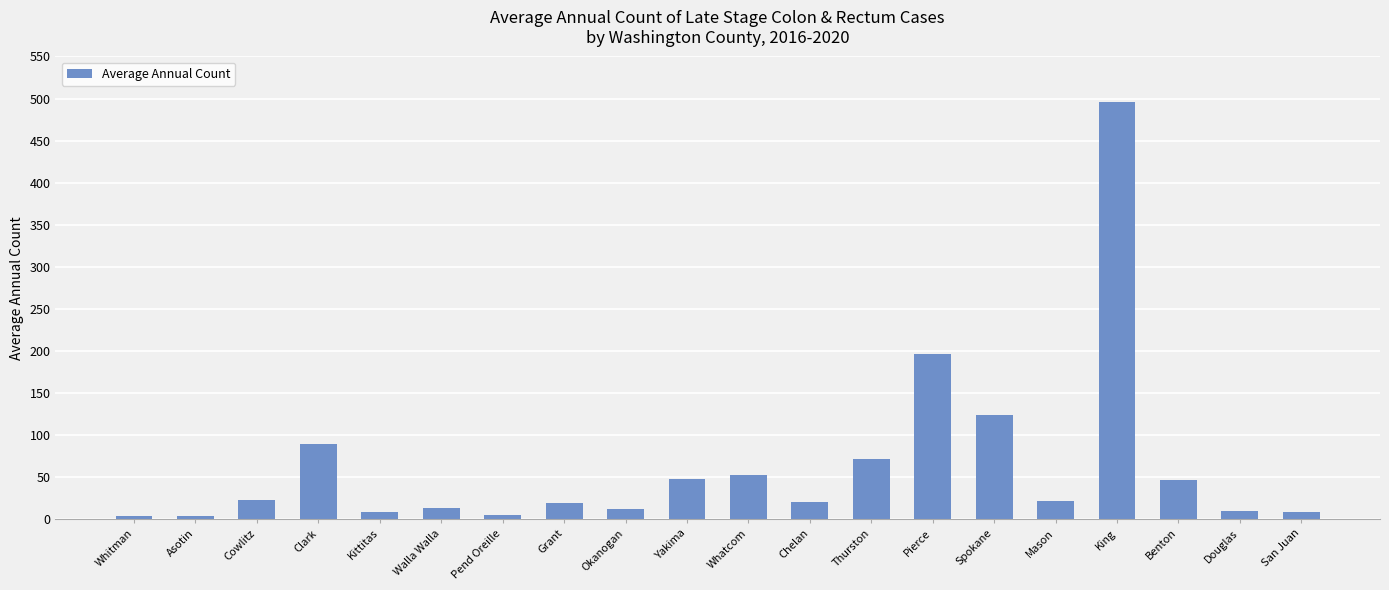

Is it true that the value at Kittitas is 8?

True